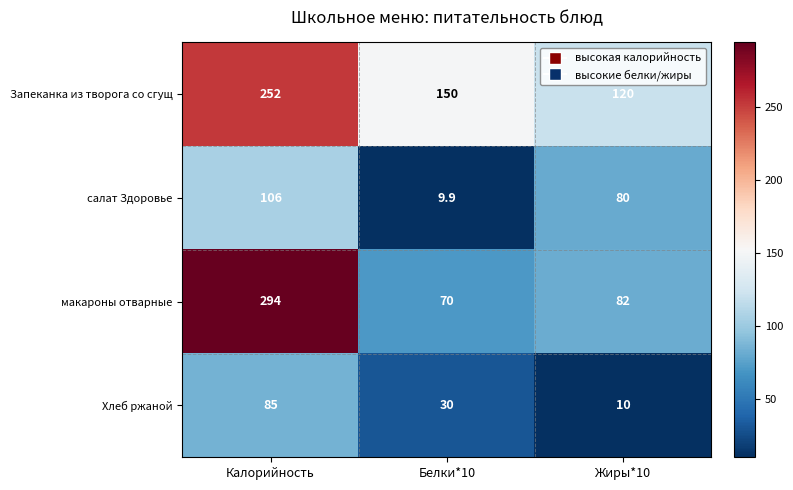

The value of Хлеб ржаной at Белки*10 is 7.6. True or false?

False